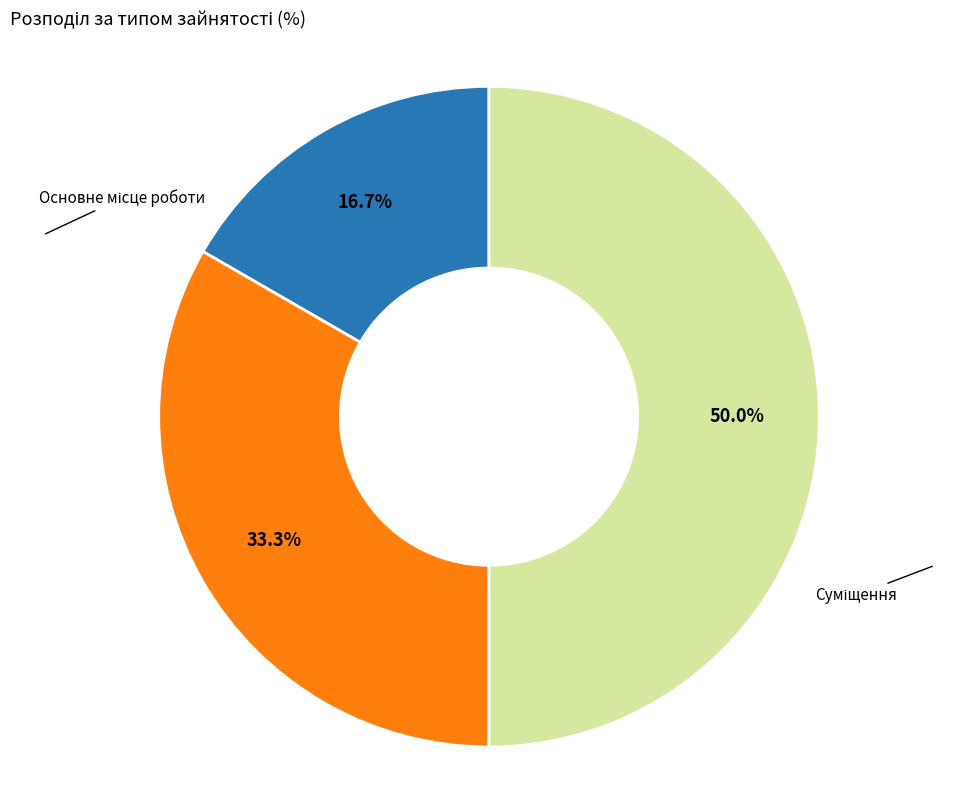

What percentage is the Основне місце роботи slice, to the nearest percent?

17%